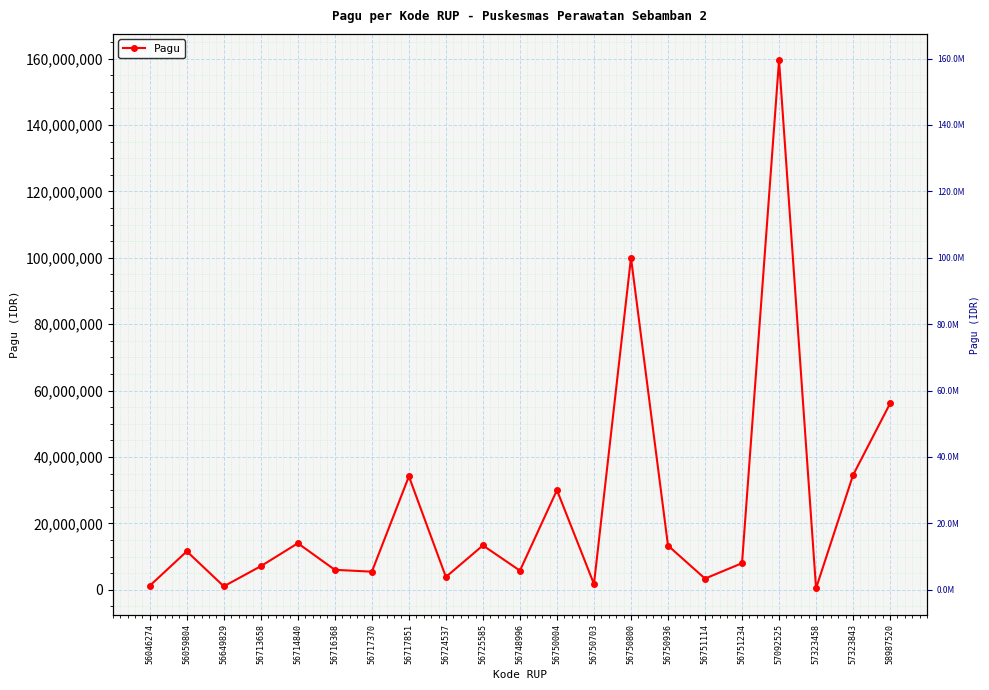

At which category does the chart reach its minimum across all series?

57323458